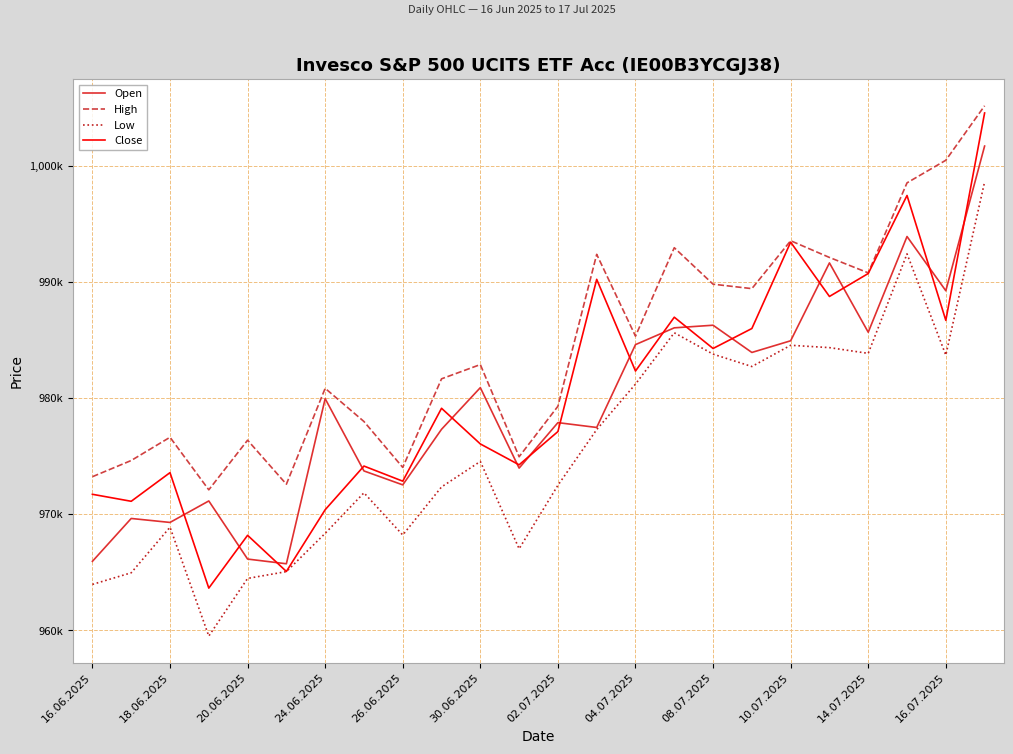

Reading left to right, transcribe all the data shown in this chart.

Open: 965948	969636	969294	971143	966142	965737	979945	973725	972527	977310	980894	973969	977883	977467	984597	986041	986265	983922	984927	991628	985662	993899	989232	1001683
High: 973230	974624	976623	972100	976372	972583	980834	977979	974028	981653	982880	974947	979291	992364	985325	992935	989797	989415	993536	992098	990772	998517	1000462	1005149
Low: 963961	964962	968884	959516	964476	965061	968354	971843	968212	972349	974543	967028	972490	977287	981199	985616	983777	982711	984540	984338	983844	992405	983691	998600
Close: 971716	971114	973580	963642	968187	965076	970387	974146	972845	979118	976049	974252	977114	990215	982324	986955	984264	985982	993415	988741	990716	997430	986684	1004531